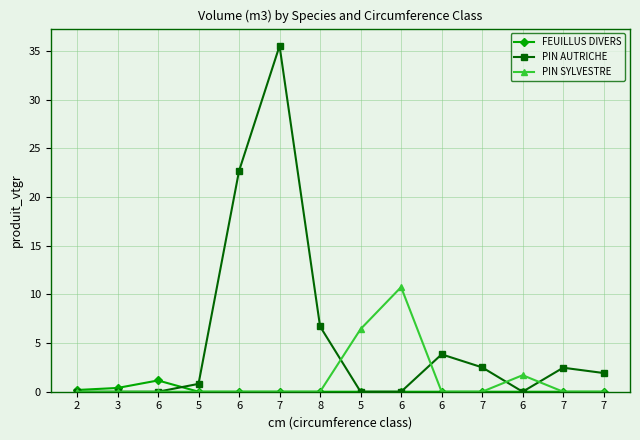

What is the difference between the maximum and minimum values in the PIN AUTRICHE series?

35.5